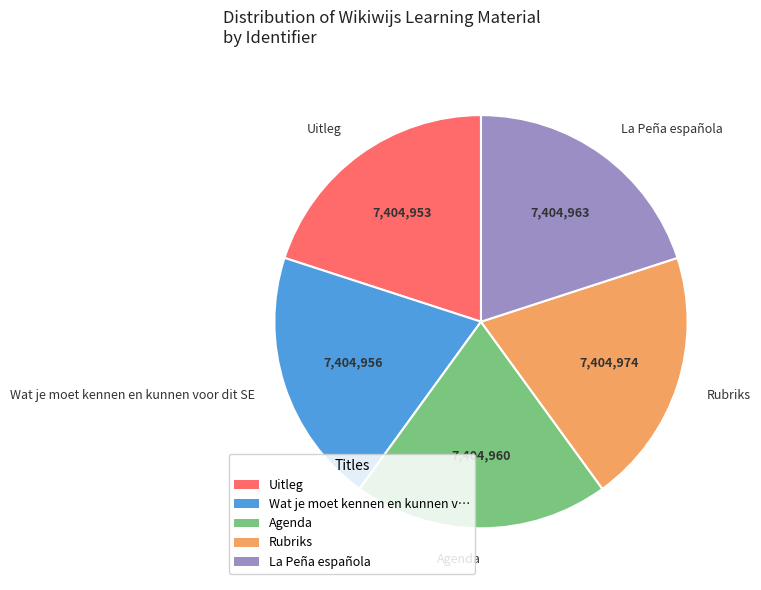

Do Wat je moet kennen en kunnen voor dit SE and Uitleg together represent more than half of the pie?

No